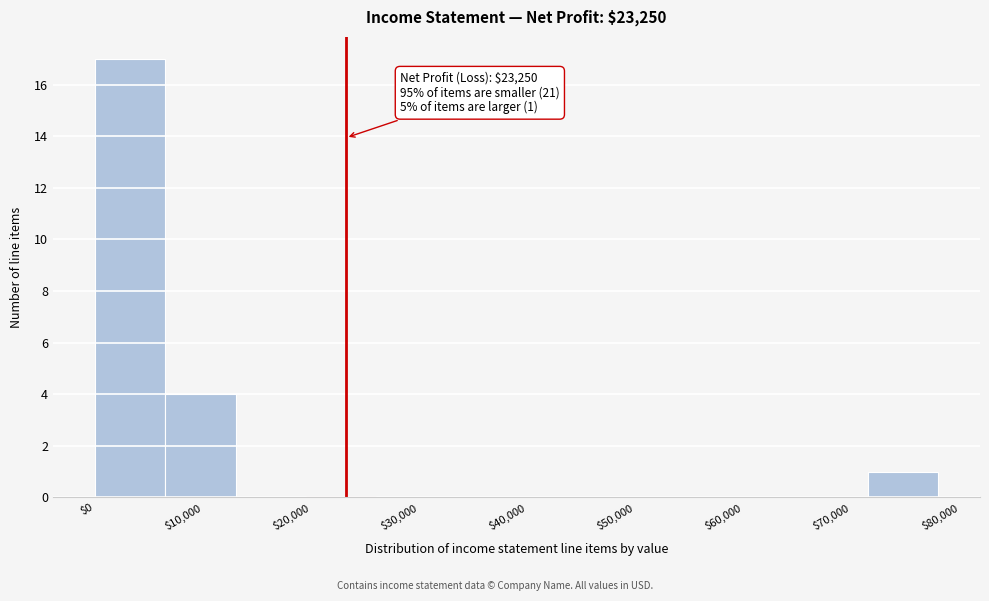

Over which range of the x-axis is the bar tallest?

0 to 7000